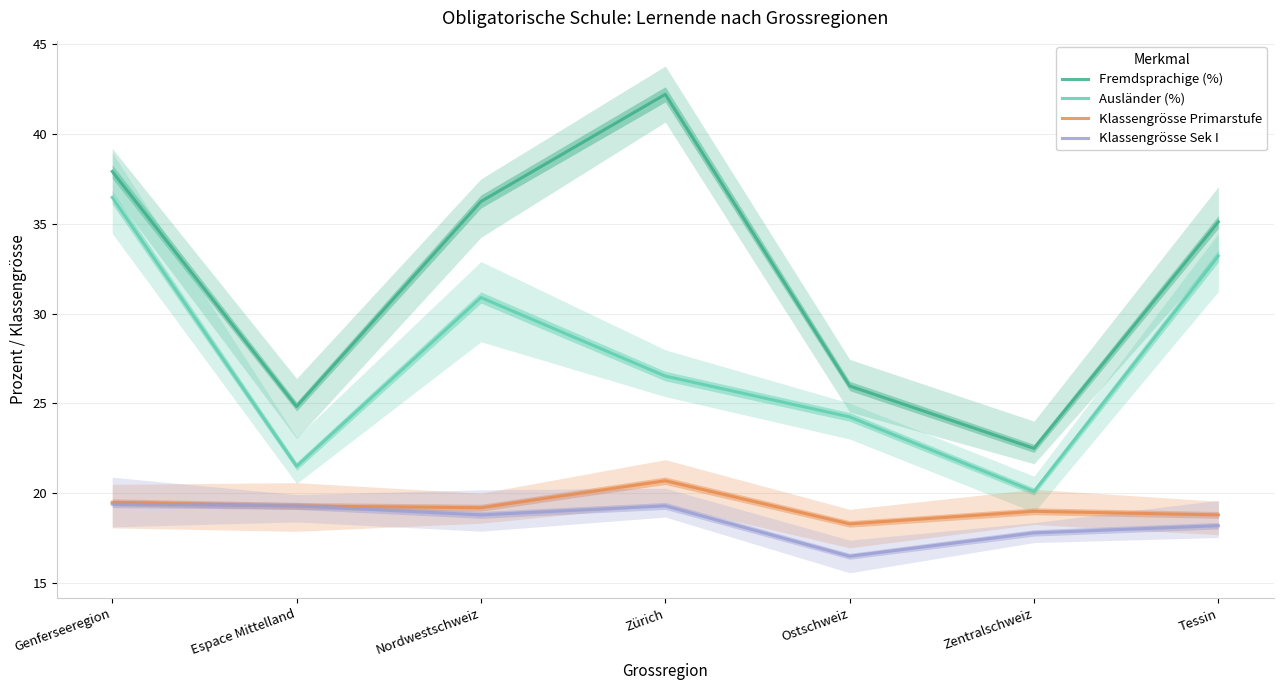

What position from the left is Zürich?

4